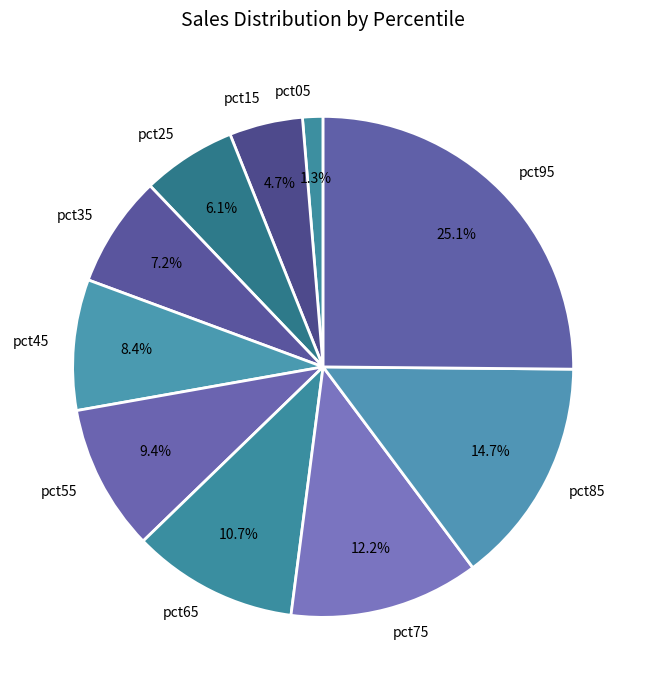

To the nearest percent, what is the difference between the pct75 and pct25 slice percentages?

6%